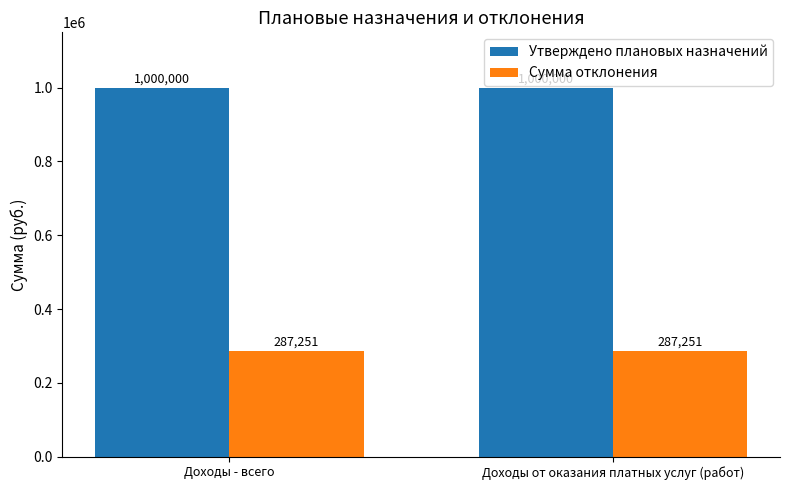

What position from the left is Доходы - всего?

1